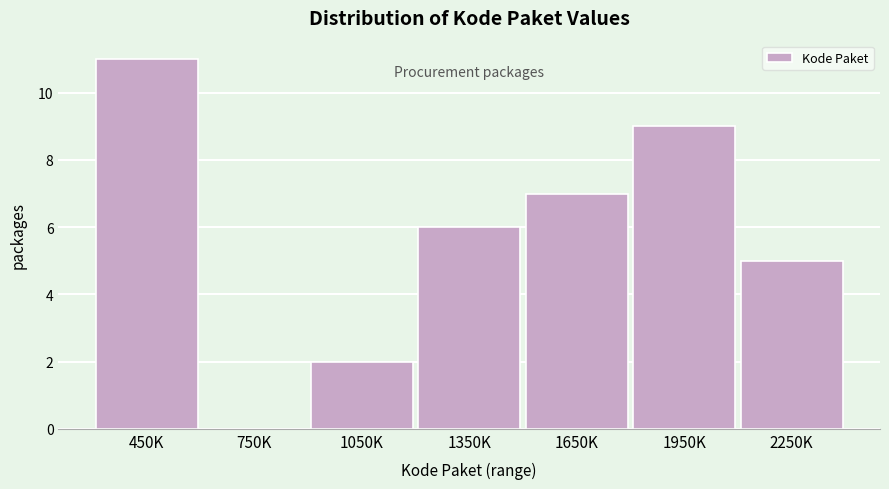

Reading left to right, what are all the values shown in this chart?

450K=11	750K=0	1050K=2	1350K=6	1650K=7	1950K=9	2250K=5